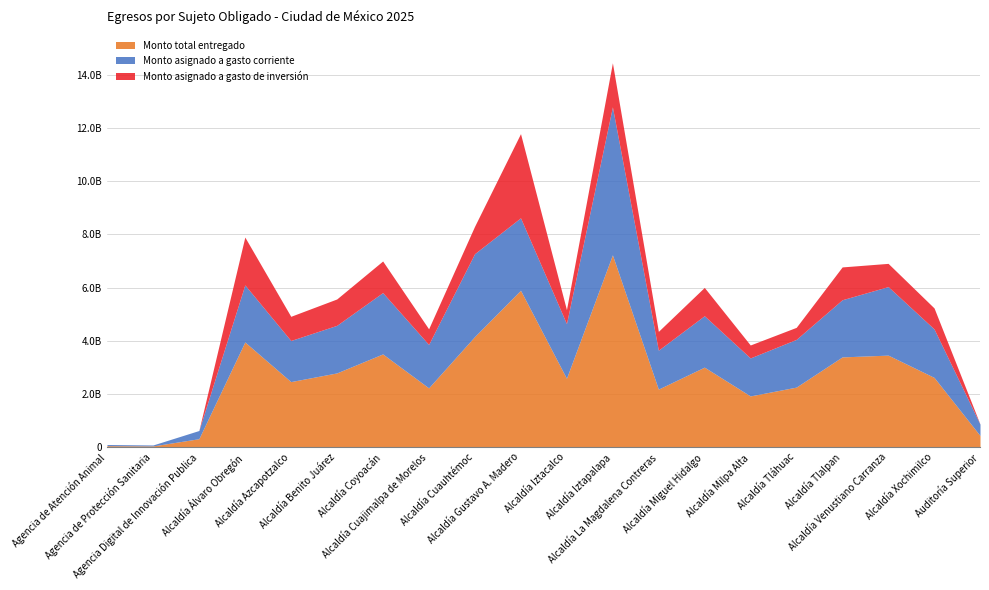

Reading right to left, transcribe all the data shown in this chart.

Monto total entregado: Auditoría Superior=428195760	Alcaldía Xochimilco=2615864480	Alcaldía Venustiano Carranza=3454721266	Alcaldía Tlalpan=3387821271	Alcaldía Tláhuac=2249927155	Alcaldía Milpa Alta=1918307300	Alcaldía Miguel Hidalgo=3002085596	Alcaldía La Magdalena Contreras=2174478065	Alcaldía Iztapalapa=7230988026	Alcaldía Iztacalco=2584188343	Alcaldía Gustavo A. Madero=5897274772	Alcaldía Cuauhtémoc=4152240420	Alcaldía Cuajimalpa de Morelos=2222604815	Alcaldía Coyoacán=3499497199	Alcaldía Benito Juárez=2784307844	Alcaldía Azcapotzalco=2457998932	Alcaldía Álvaro Obregón=3950093854	Agencia Digital de Innovación Publica=308221442	Agencia de Protección Sanitaria=35742701	Agencia de Atención Animal=44599583
Monto asignado a gasto corriente: Auditoría Superior=428195760	Alcaldía Xochimilco=1825194840	Alcaldía Venustiano Carranza=2580717121	Alcaldía Tlalpan=2152009881	Alcaldía Tláhuac=1796528373	Alcaldía Milpa Alta=1430361805	Alcaldía Miguel Hidalgo=1936169622	Alcaldía La Magdalena Contreras=1465829127	Alcaldía Iztapalapa=5571597275	Alcaldía Iztacalco=2056684419	Alcaldía Gustavo A. Madero=2728013376	Alcaldía Cuauhtémoc=3121307714	Alcaldía Cuajimalpa de Morelos=1633930387	Alcaldía Coyoacán=2309940287	Alcaldía Benito Juárez=1790956825	Alcaldía Azcapotzalco=1547730456	Alcaldía Álvaro Obregón=2148843921	Agencia Digital de Innovación Publica=308221442	Agencia de Protección Sanitaria=35742701	Agencia de Atención Animal=44599583
Monto asignado a gasto de inversión: Auditoría Superior=0	Alcaldía Xochimilco=790669640	Alcaldía Venustiano Carranza=874004145	Alcaldía Tlalpan=1235811390	Alcaldía Tláhuac=453398782	Alcaldía Milpa Alta=487945495	Alcaldía Miguel Hidalgo=1065915974	Alcaldía La Magdalena Contreras=708648938	Alcaldía Iztapalapa=1659390751	Alcaldía Iztacalco=527503924	Alcaldía Gustavo A. Madero=3169261396	Alcaldía Cuauhtémoc=1030932706	Alcaldía Cuajimalpa de Morelos=588674428	Alcaldía Coyoacán=1189556912	Alcaldía Benito Juárez=993351019	Alcaldía Azcapotzalco=910268476	Alcaldía Álvaro Obregón=1801249933	Agencia Digital de Innovación Publica=0	Agencia de Protección Sanitaria=0	Agencia de Atención Animal=0